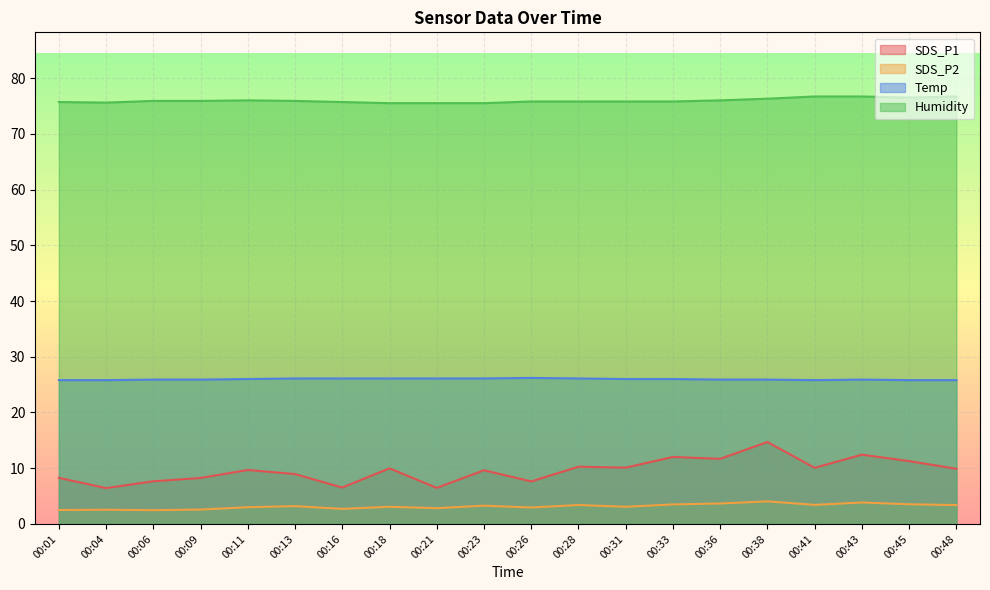

Is the value of SDS_P1 at 00:18 greater than the value of Humidity at 00:41?

No